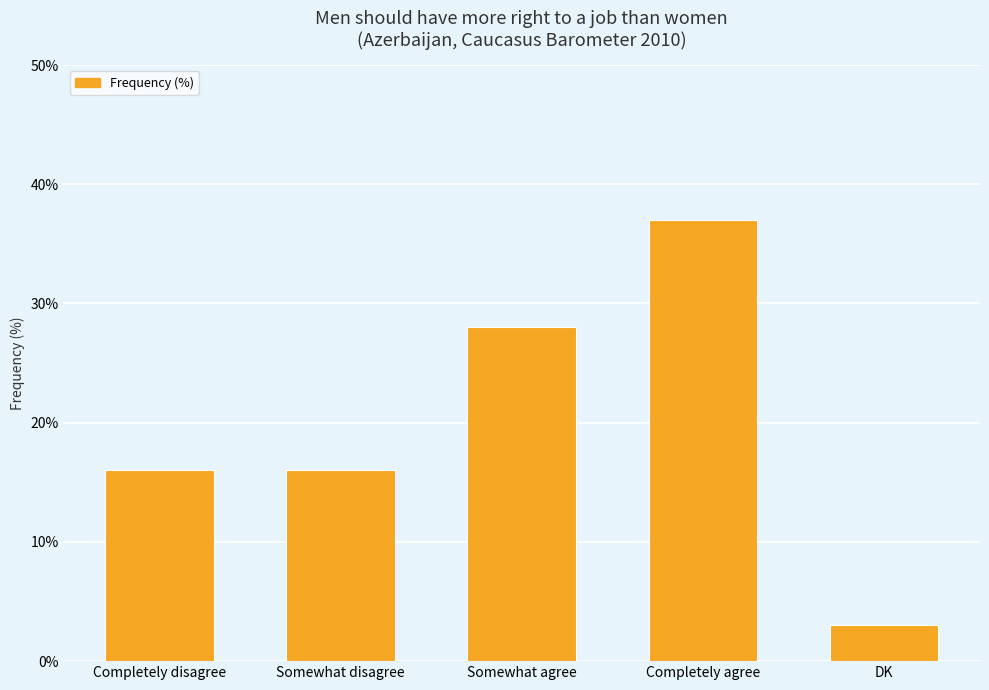

Is it true that the value at DK is 3?

True